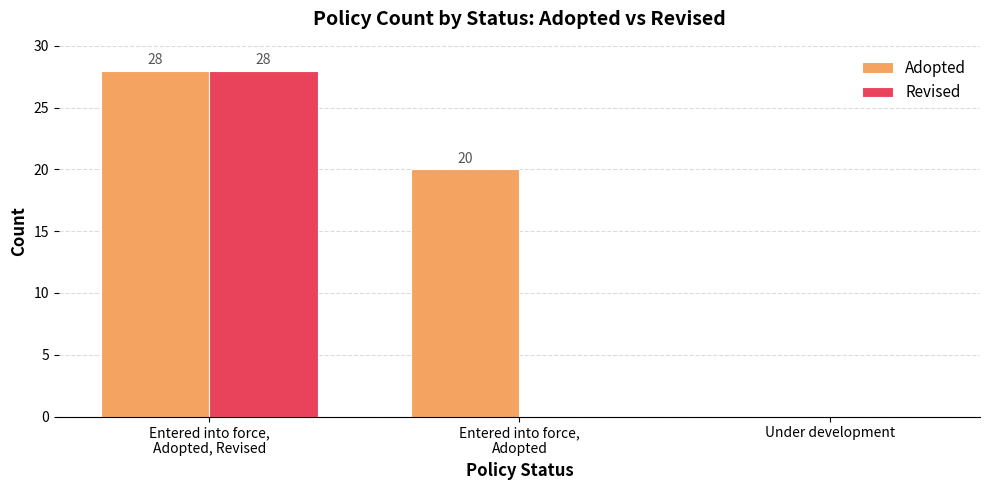

Which series has the largest total across all categories?

Adopted